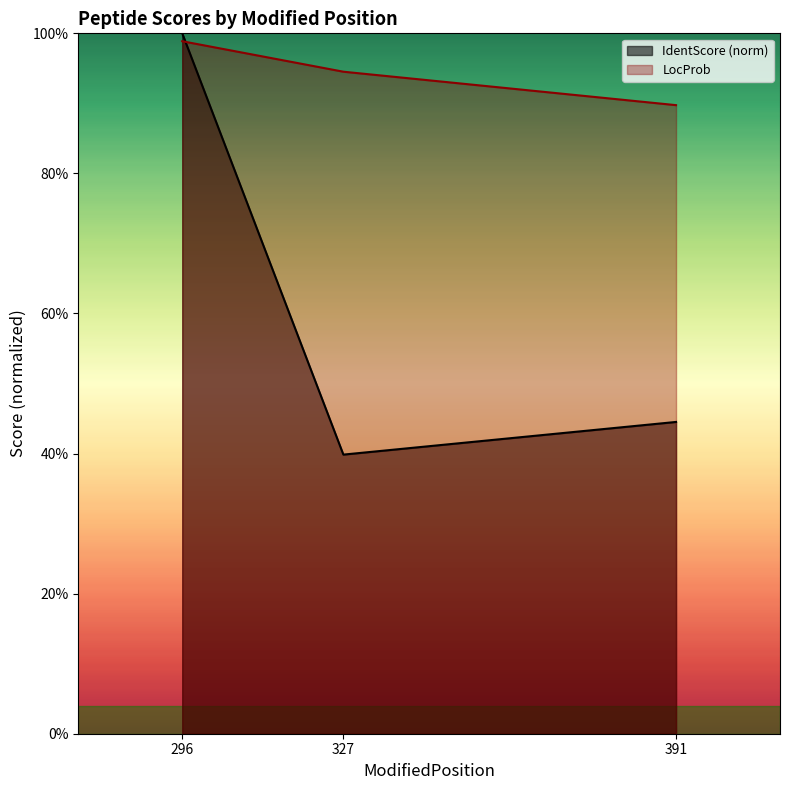

What is the minimum value shown in the chart?

0.4